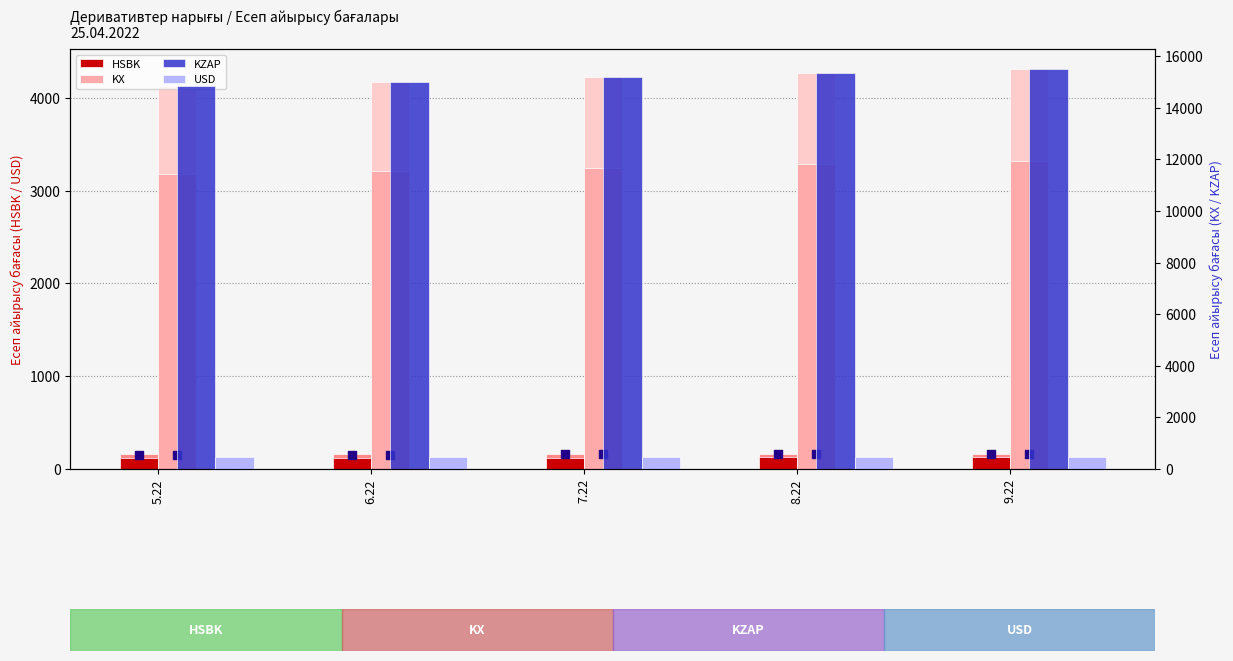

At which category is the sum across all series the highest?

9.22